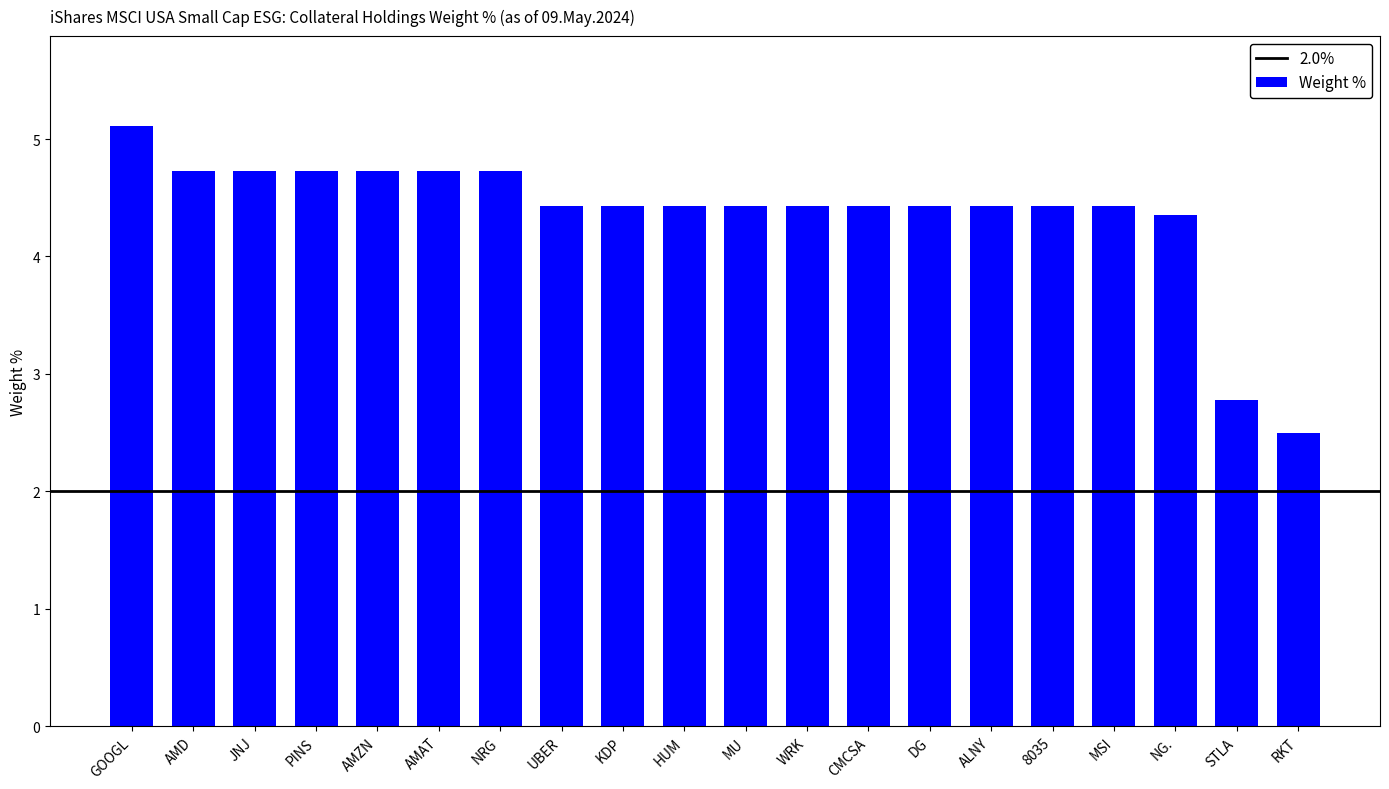

Which label corresponds to the smallest value in the chart?

RKT